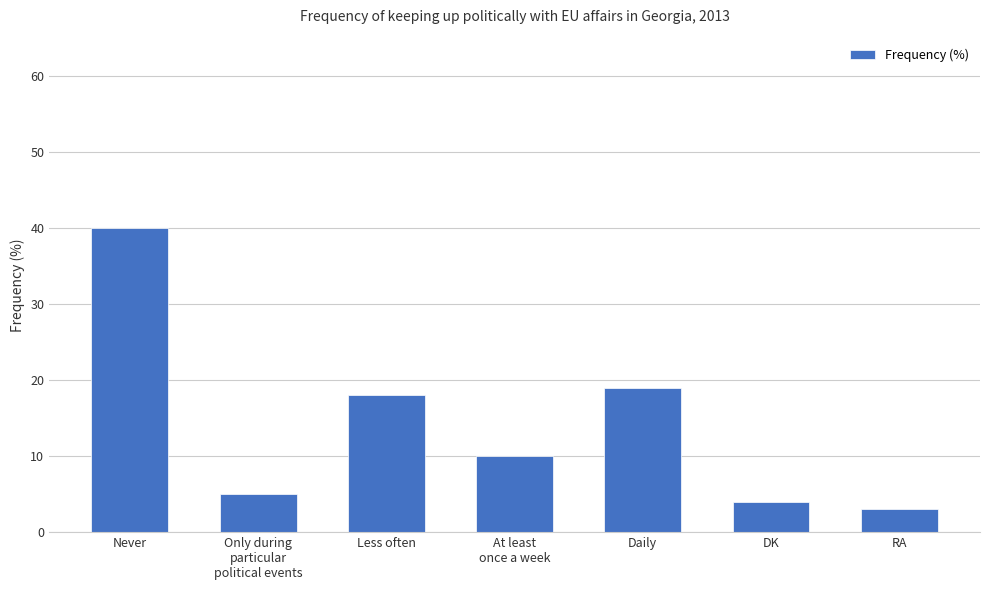

Reading right to left, transcribe all the data shown in this chart.

RA=3	DK=4	Daily=19	At least
once a week=10	Less often=18	Only during
particular
political events=5	Never=40